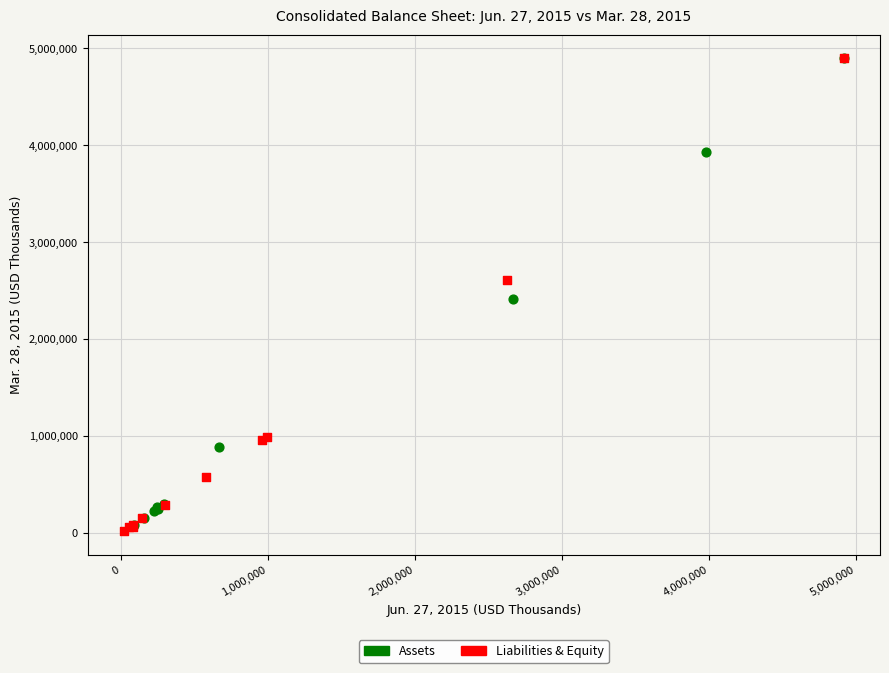

What are all the series names shown in the legend?

Assets, Liabilities & Equity